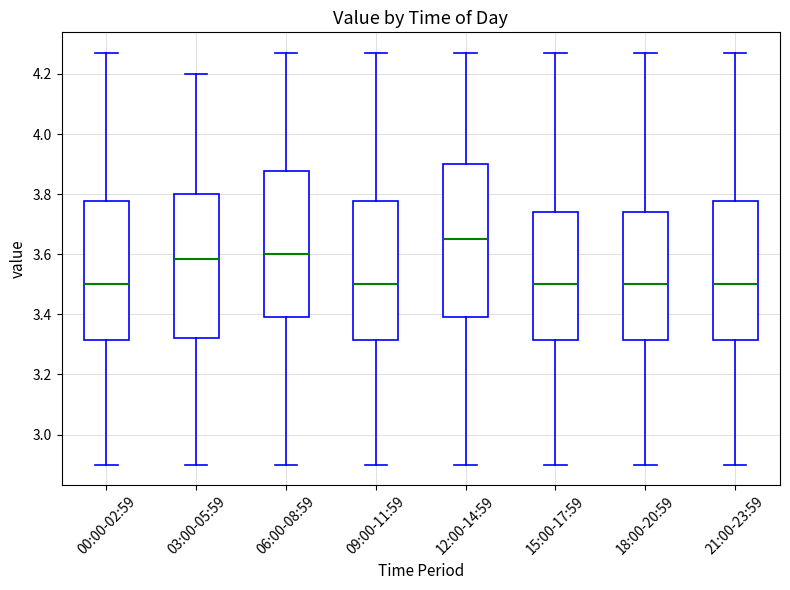

Which box is the tallest, from its lower edge to its upper edge?

12:00-14:59